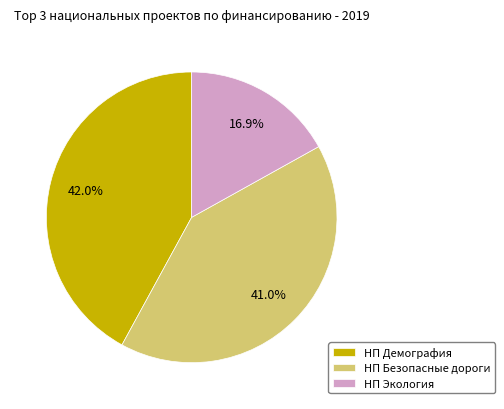

Which slice is the largest?

НП Демография